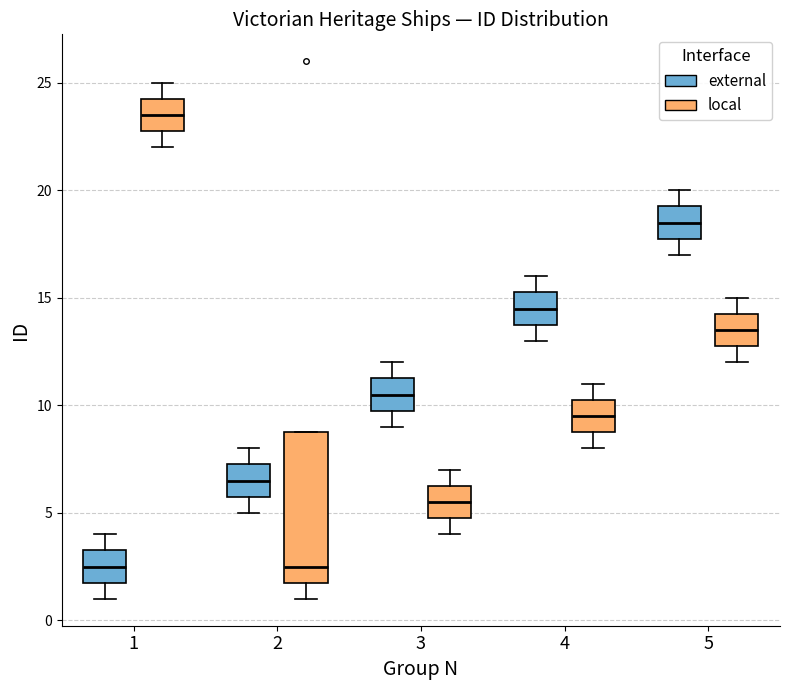

Reading left to right, read every box against the y-axis: the position of its median line, the range the box covers, and the ends of its whiskers. The values are not printed on the chart, so give them approximately, as read against the axis.

1 (external): median 2.5, box 2.0 to 3.5, whiskers 1.0 to 4.0
1 (local): median 23.5, box 23.0 to 24.5, whiskers 22.0 to 25.0
2 (external): median 6.5, box 6.0 to 7.5, whiskers 5.0 to 8.0
2 (local): median 2.5, box 2.0 to 9.0, whiskers 1.0 to 9.0
3 (external): median 10.5, box 10.0 to 11.5, whiskers 9.0 to 12.0
3 (local): median 5.5, box 5.0 to 6.5, whiskers 4.0 to 7.0
4 (external): median 14.5, box 14.0 to 15.5, whiskers 13.0 to 16.0
4 (local): median 9.5, box 9.0 to 10.5, whiskers 8.0 to 11.0
5 (external): median 18.5, box 18.0 to 19.5, whiskers 17.0 to 20.0
5 (local): median 13.5, box 13.0 to 14.5, whiskers 12.0 to 15.0